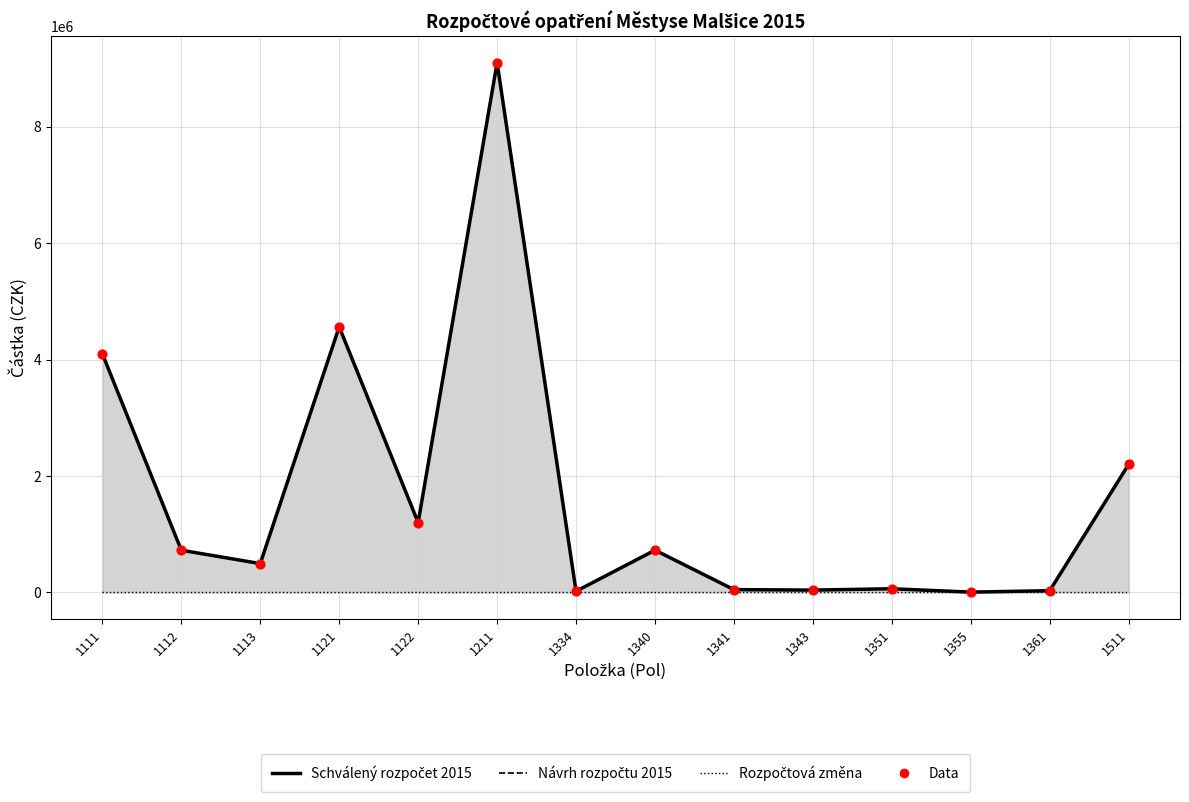

At how many categories does at least one series exceed 3857643?

3